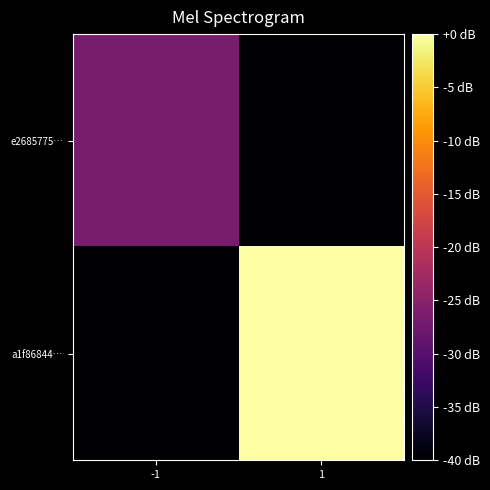

Reading left to right, what are all the values shown in this chart?

e2685775…: -1=-26.7	1=-40.0
a1f86844…: -1=-40.0	1=0.0